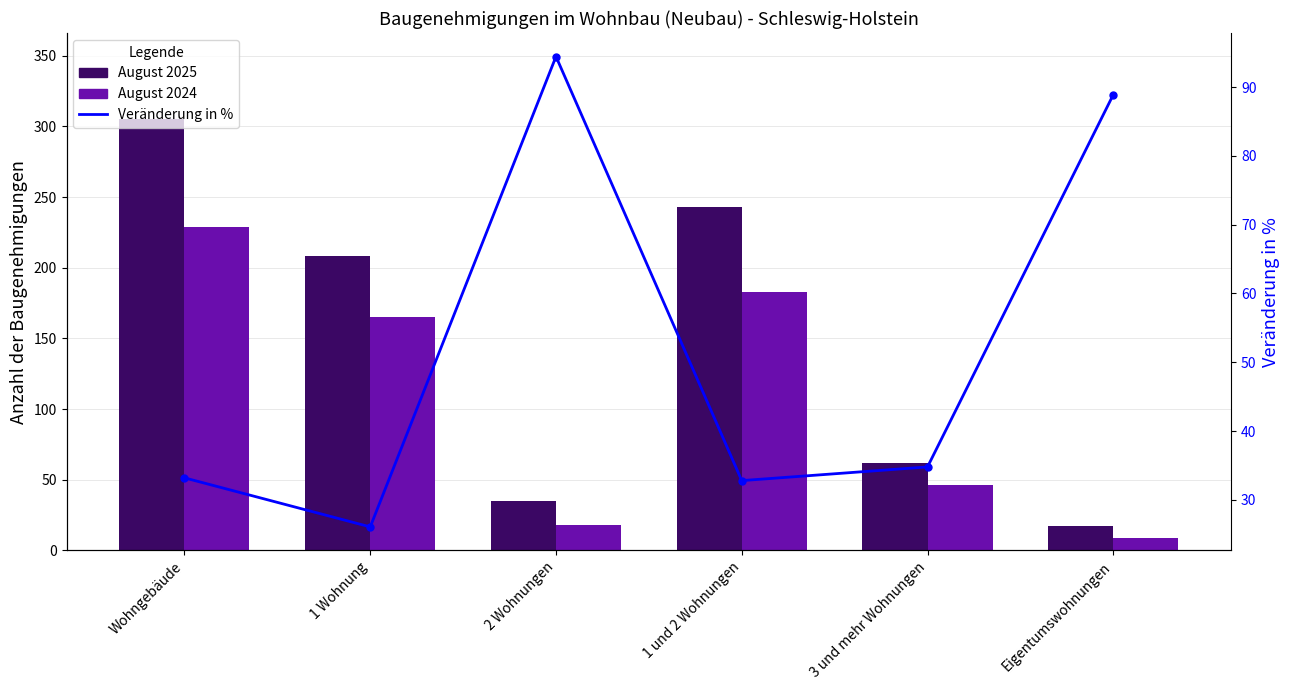

What is the greatest value displayed?

305.0